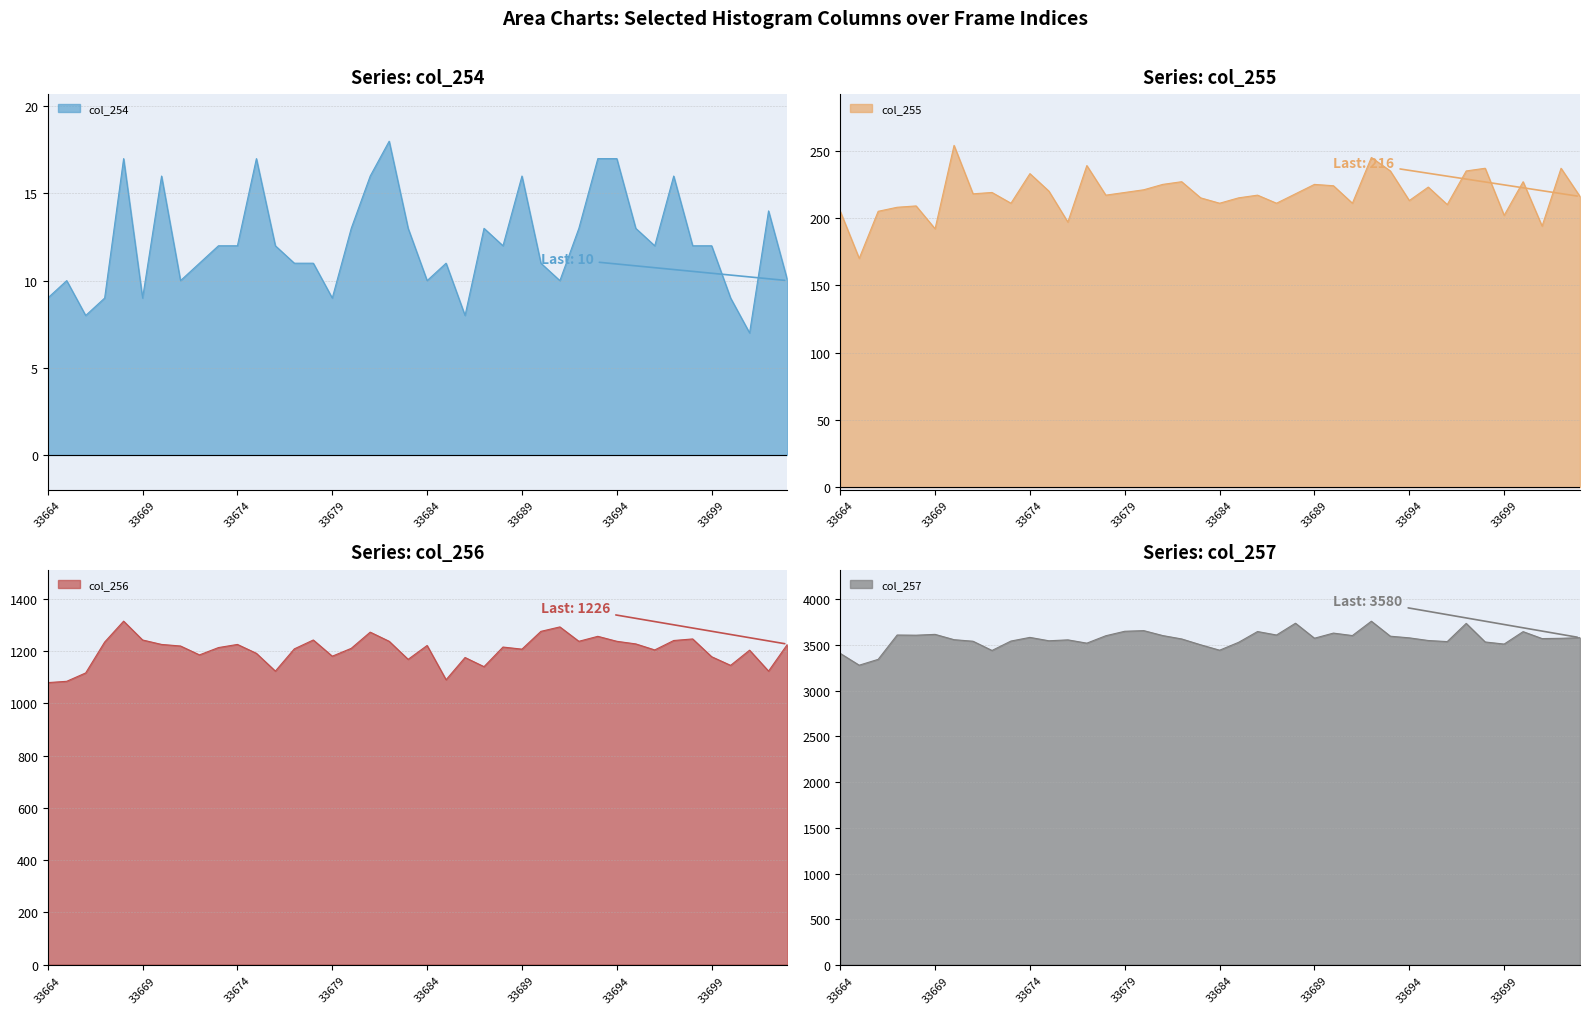

What is the greatest value displayed?

3760